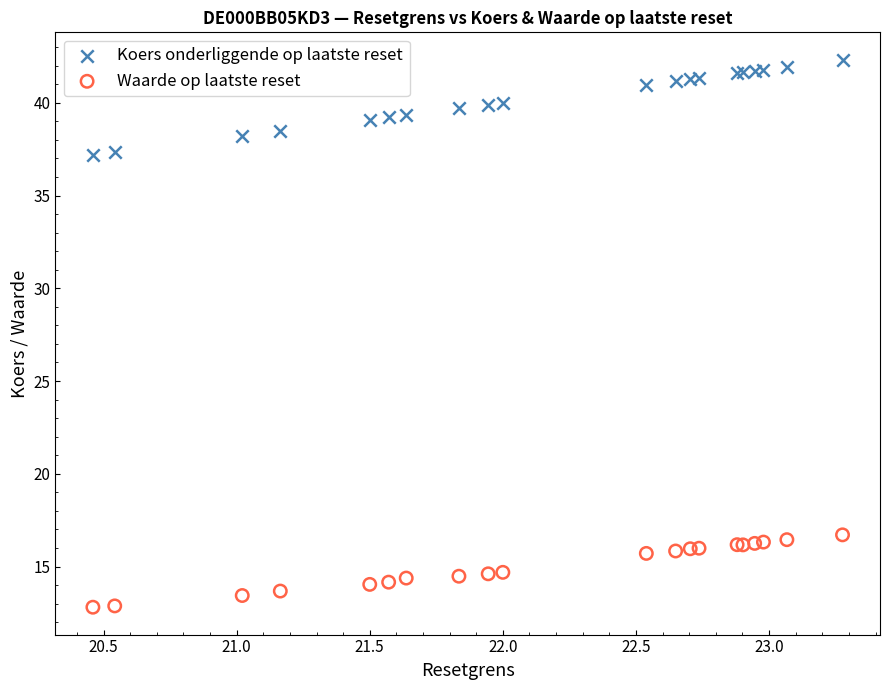

Which series contains the highest Y value?

Koers onderliggende op laatste reset